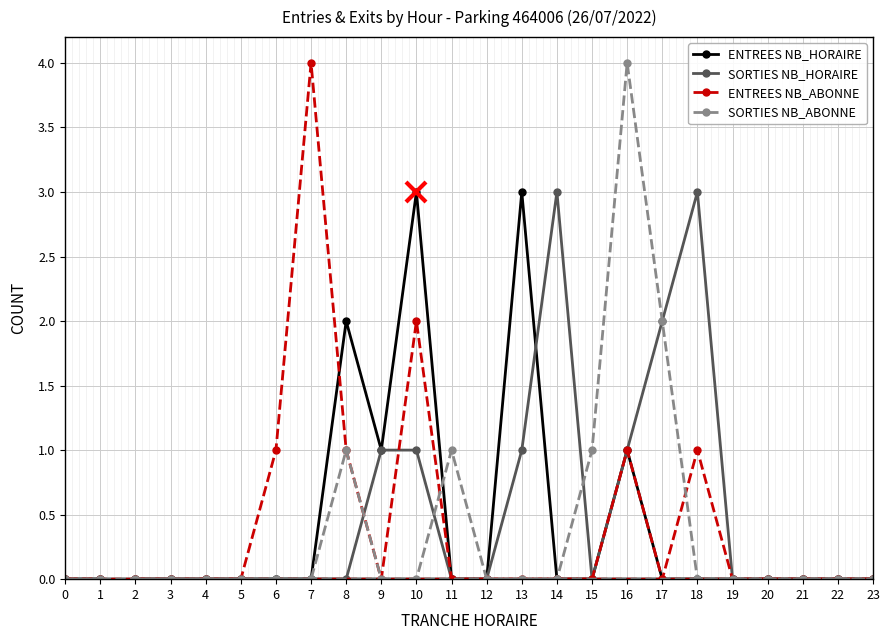

What is the greatest value displayed?

4